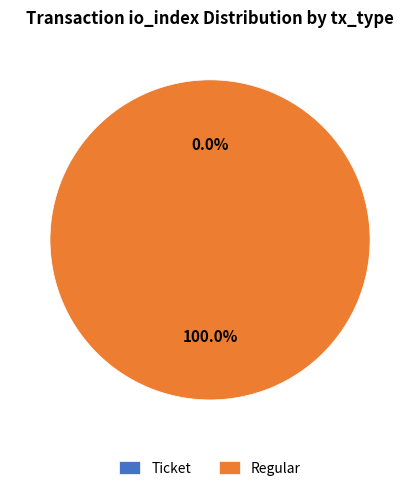

Combined, do io_index_values and 1 account for over 50%?

Yes